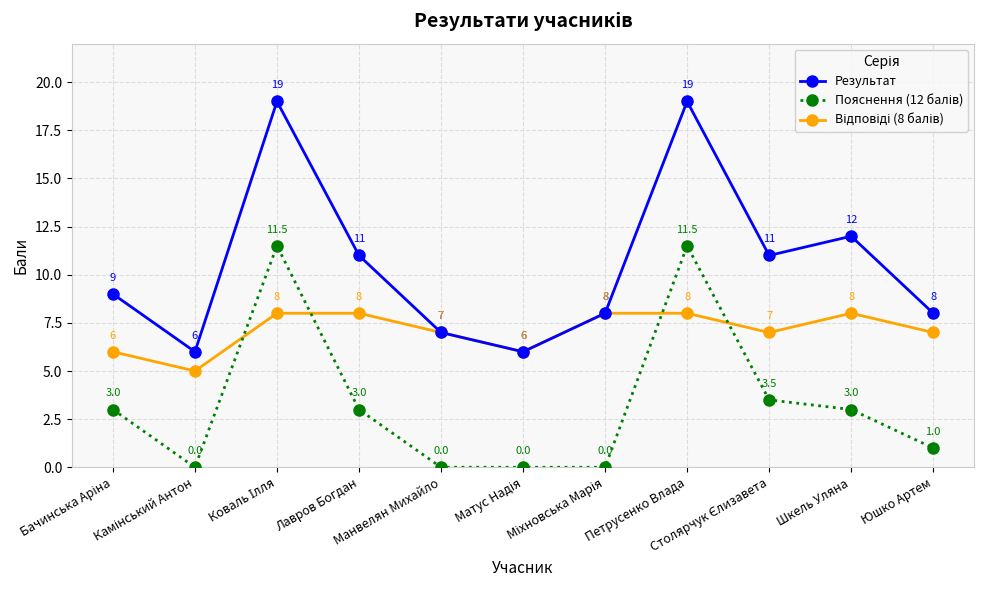

What is the greatest value displayed?

19.0